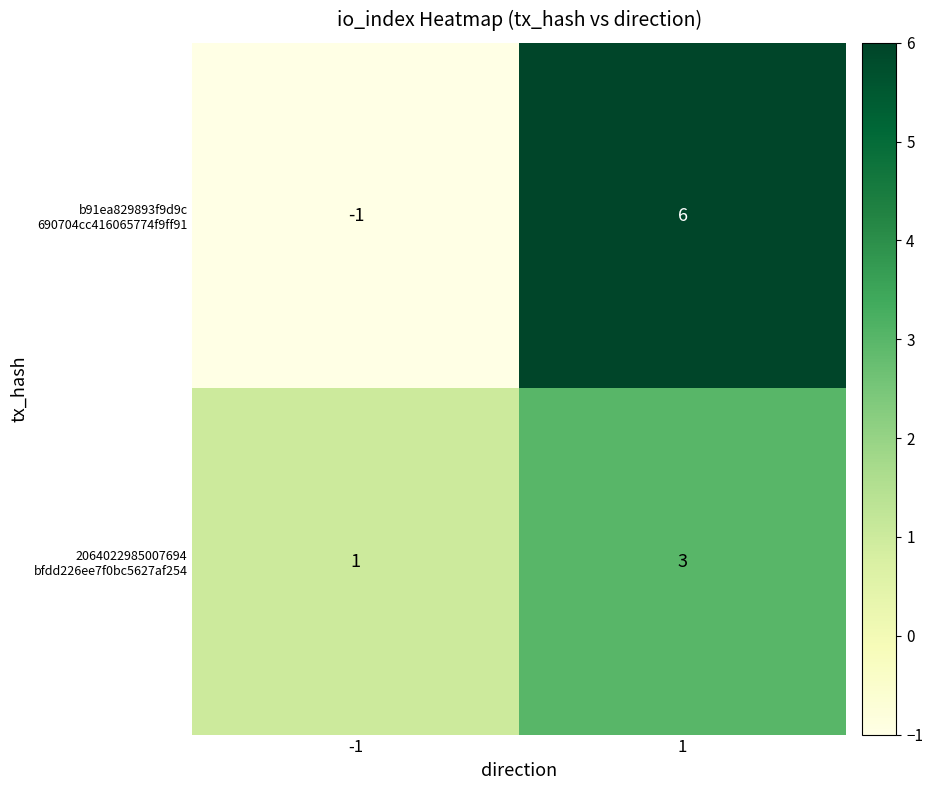

What is the maximum value shown in the chart?

6